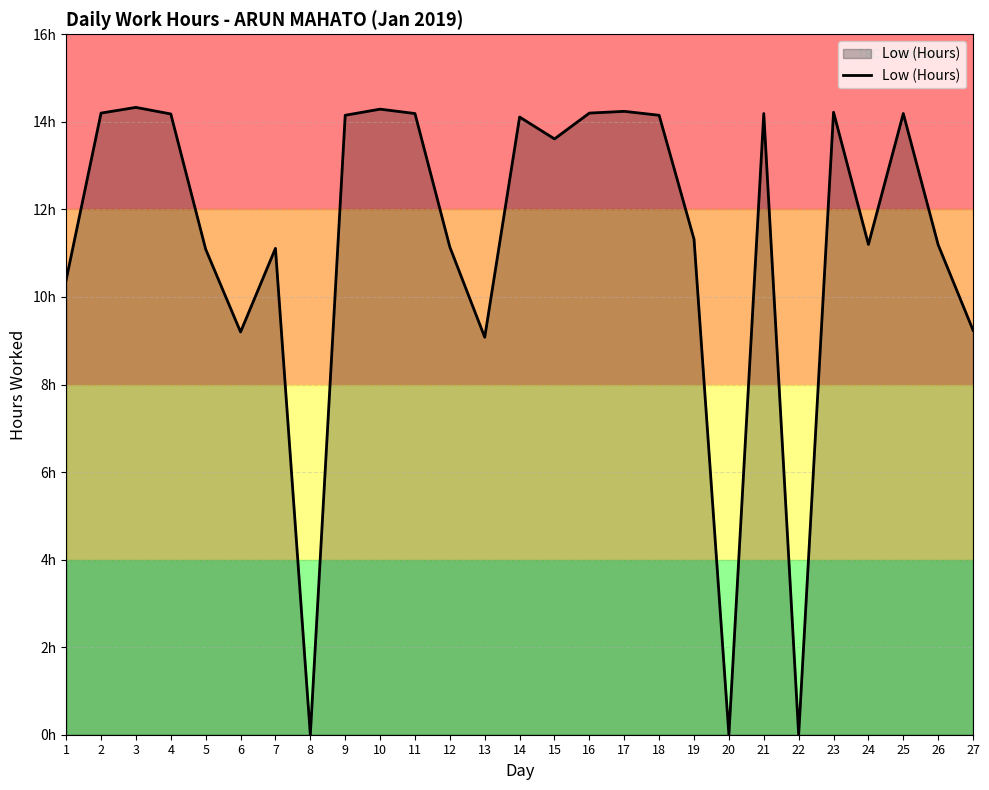

Reading left to right, extract all data points from this chart.

10.4	14.2	14.3	14.2	11.1	9.2	11.1	0.0	14.2	14.3	14.2	11.1	9.1	14.1	13.6	14.2	14.2	14.2	11.3	0.0	14.2	0.0	14.2	11.2	14.2	11.2	9.2